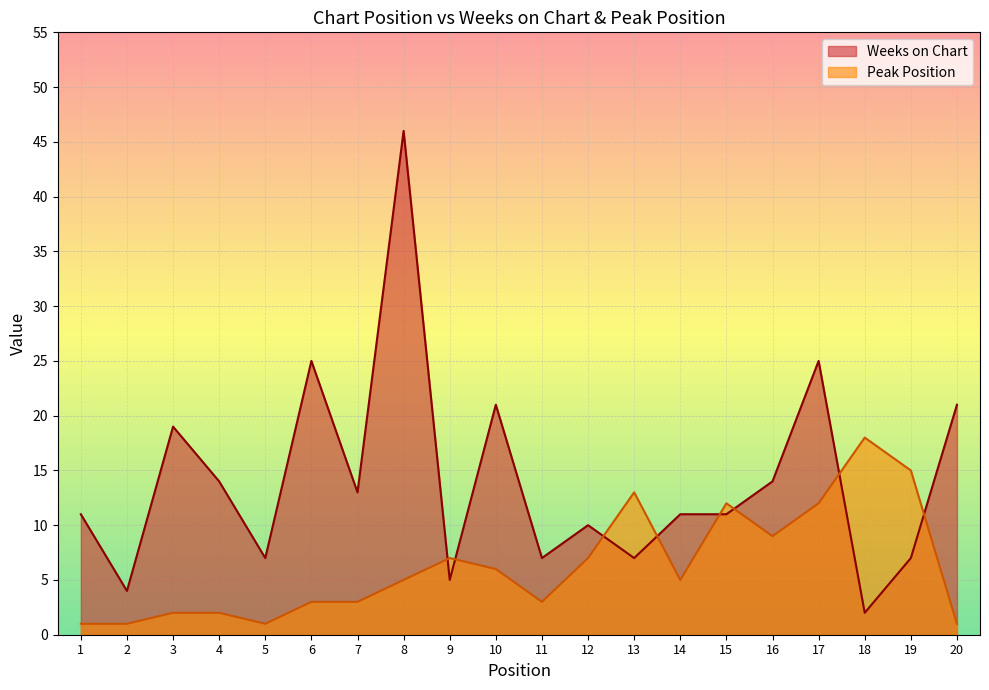

Reading left to right, transcribe all the data shown in this chart.

Weeks on Chart: 1=11	2=4	3=19	4=14	5=7	6=25	7=13	8=46	9=5	10=21	11=7	12=10	13=7	14=11	15=11	16=14	17=25	18=2	19=7	20=21
Peak Position: 1=1	2=1	3=2	4=2	5=1	6=3	7=3	8=5	9=7	10=6	11=3	12=7	13=13	14=5	15=12	16=9	17=12	18=18	19=15	20=1